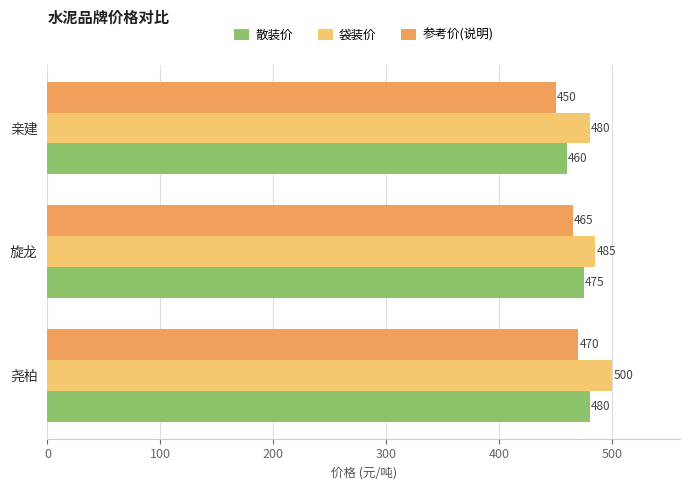

Which series has the largest total across all categories?

袋装价